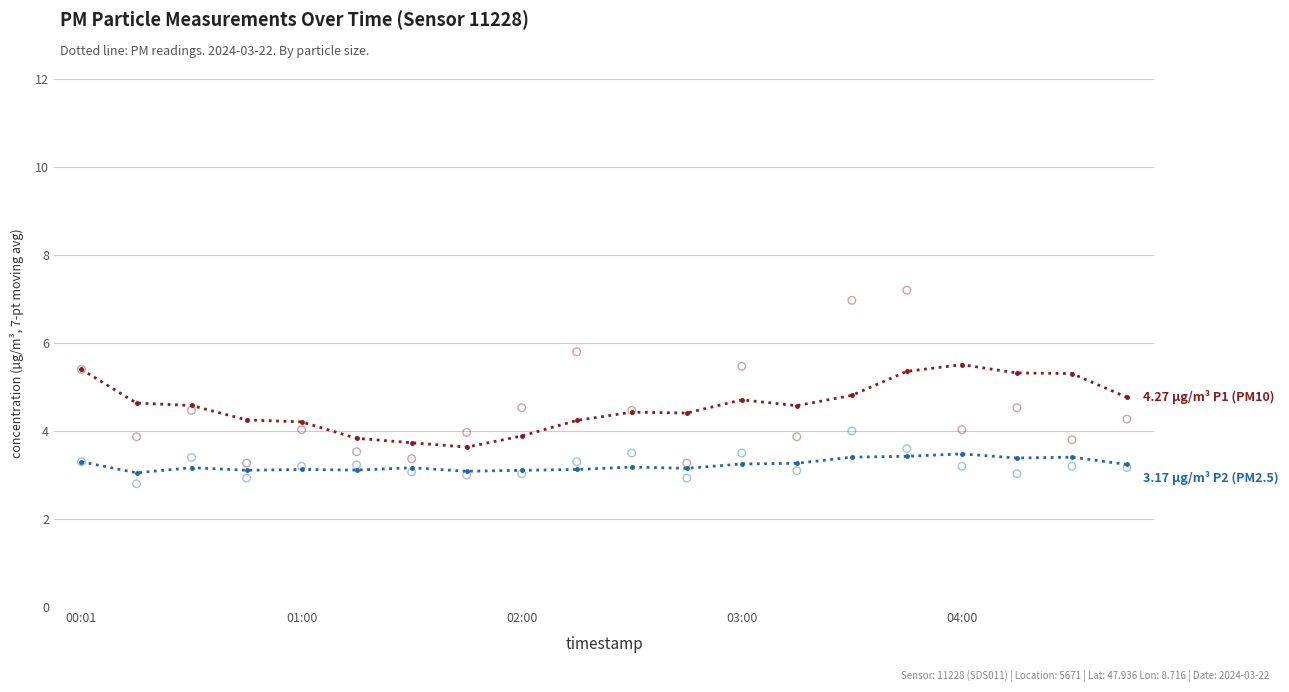

At how many categories does at least one series exceed 5?

5